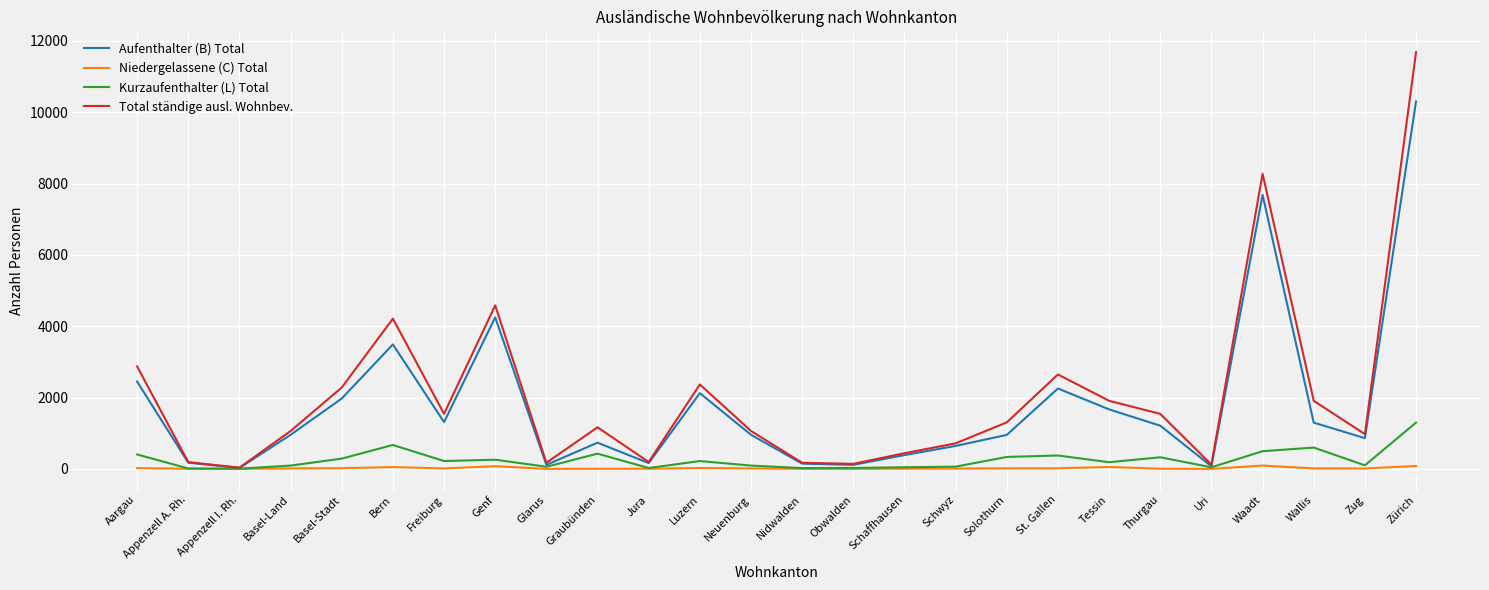

What is the total value across all series at Obwalden?

284